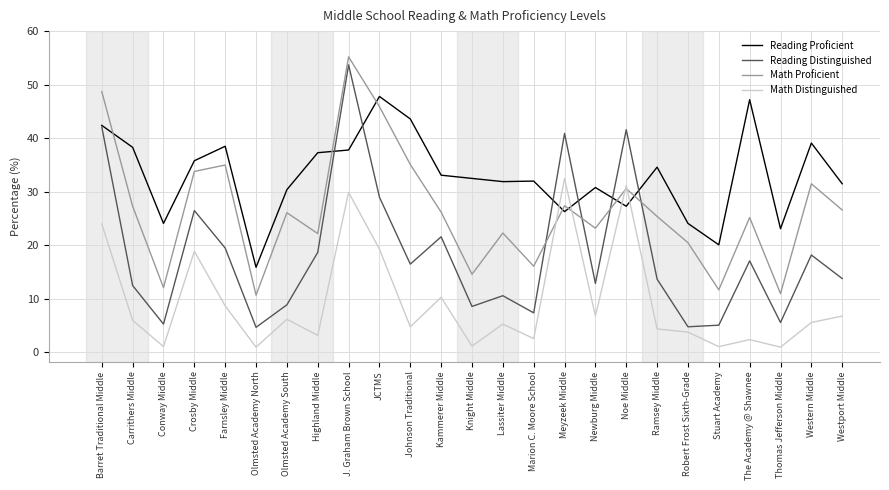

True or false: Math Distinguished and Reading Proficient intersect in this chart.

True